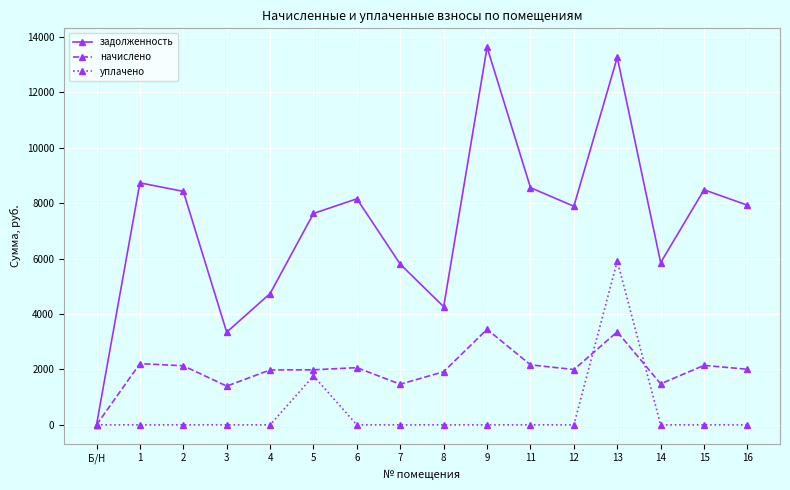

What is the average value of the начислено series?

1986.2